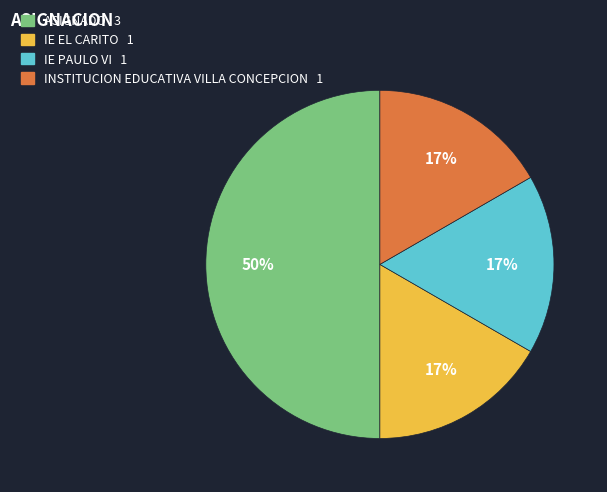

The INSTITUCION EDUCATIVA VILLA CONCEPCION slice represents 31% of the pie. True or false?

False